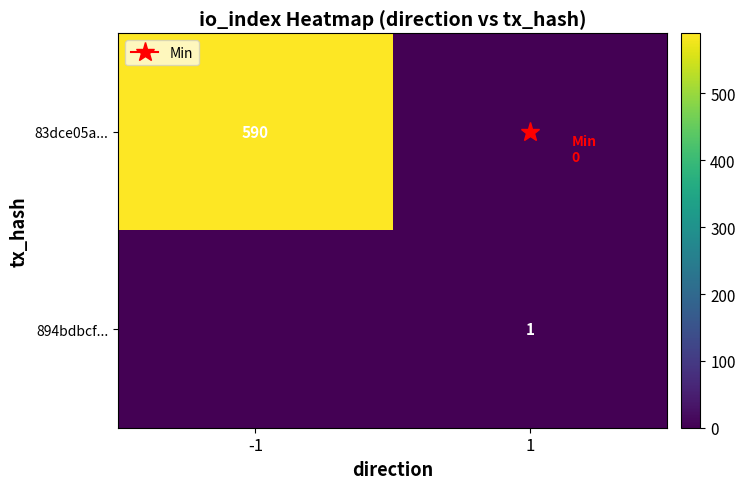

What is the sum of all 894bdbcf... values?

1